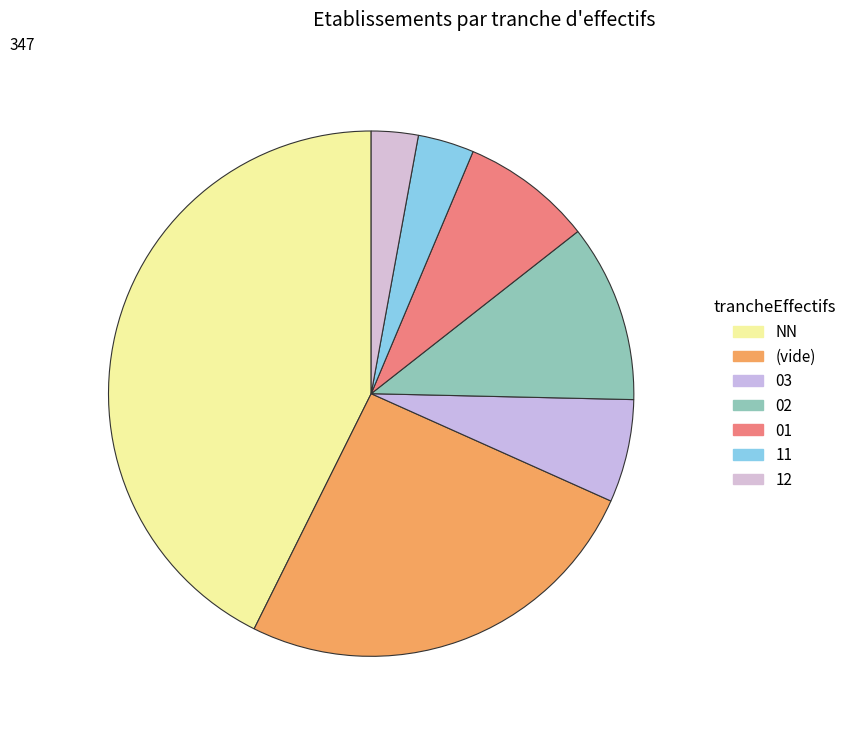

Rank the categories by value from lowest to highest.

12, 11, 03, 01, 02, (vide), NN